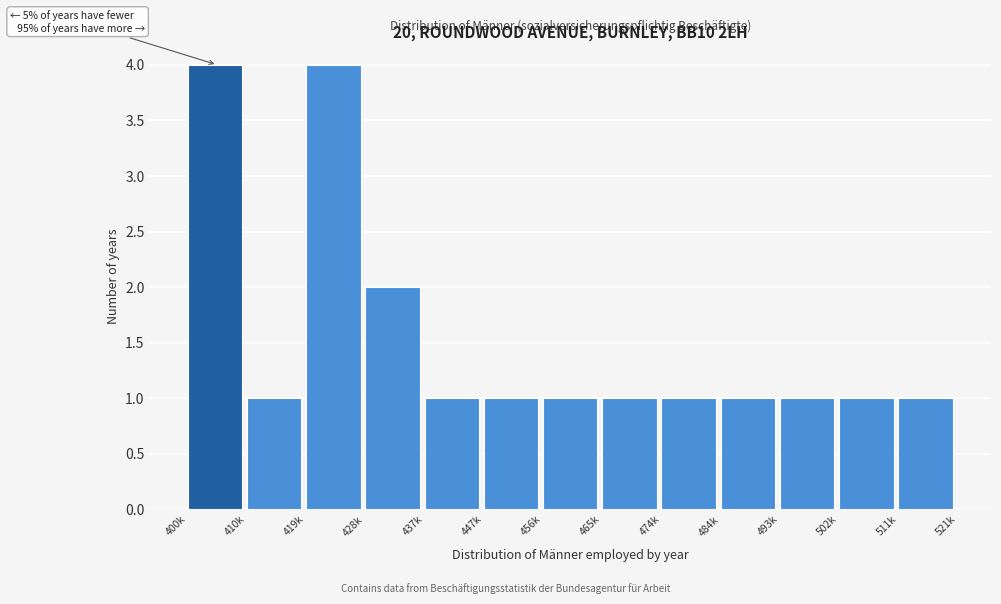

Reading left to right, extract all data points from this chart.

4	1	4	2	1	1	1	1	1	1	1	1	1